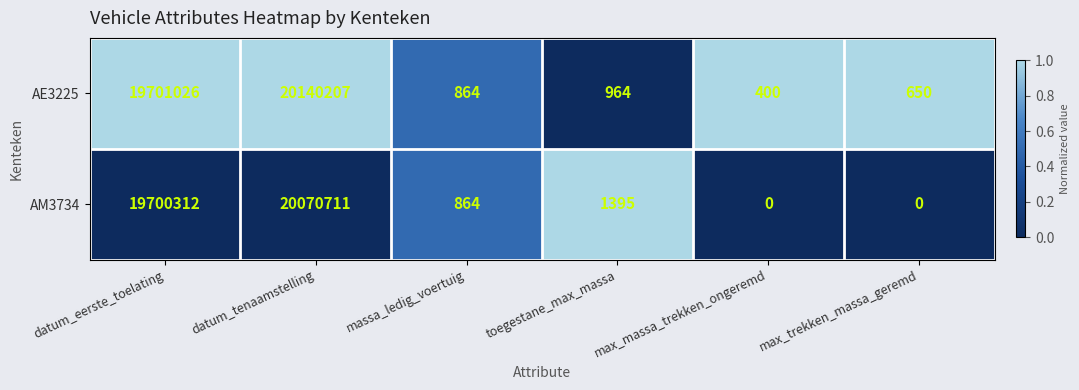

At which category is the sum across all series the highest?

datum_tenaamstelling